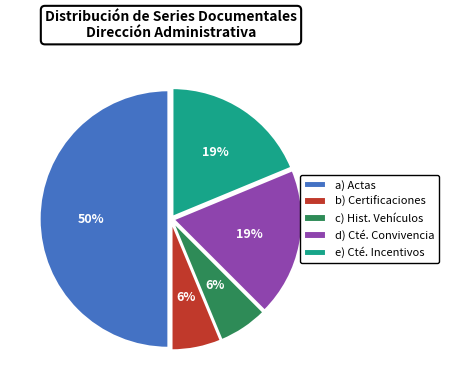

Approximately how many times larger is the value at c) Hist. Vehículos compared to d) Cté. Convivencia?

0.3